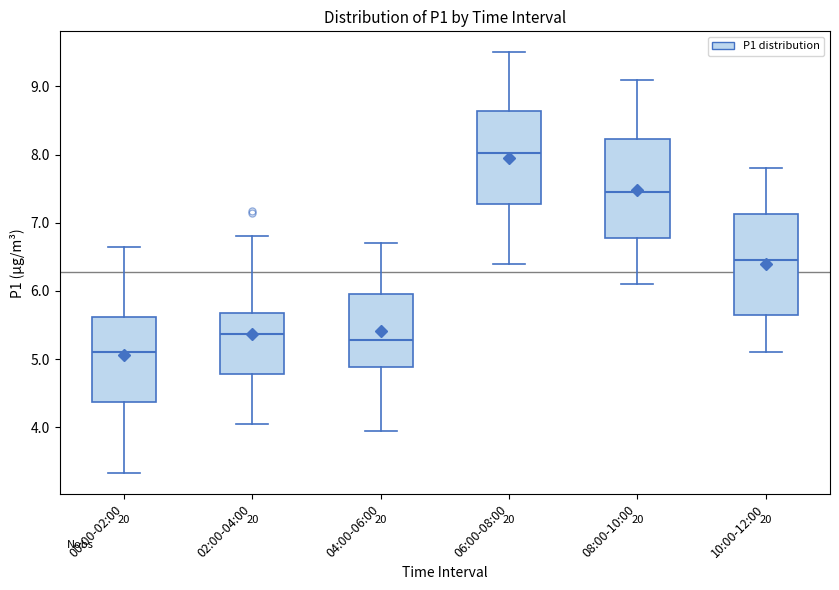

Reading left to right, read every box against the y-axis: the position of its median line, the range the box covers, and the ends of its whiskers. The values are not printed on the chart, so give them approximately, as read against the axis.

00:00-02:00: median 5.1, box 4.4 to 5.6, whiskers 3.3 to 6.7
02:00-04:00: median 5.4, box 4.8 to 5.7, whiskers 4.1 to 6.8
04:00-06:00: median 5.3, box 4.9 to 6.0, whiskers 4.0 to 6.7
06:00-08:00: median 8.0, box 7.3 to 8.6, whiskers 6.4 to 9.5
08:00-10:00: median 7.5, box 6.8 to 8.2, whiskers 6.1 to 9.1
10:00-12:00: median 6.5, box 5.7 to 7.1, whiskers 5.1 to 7.8